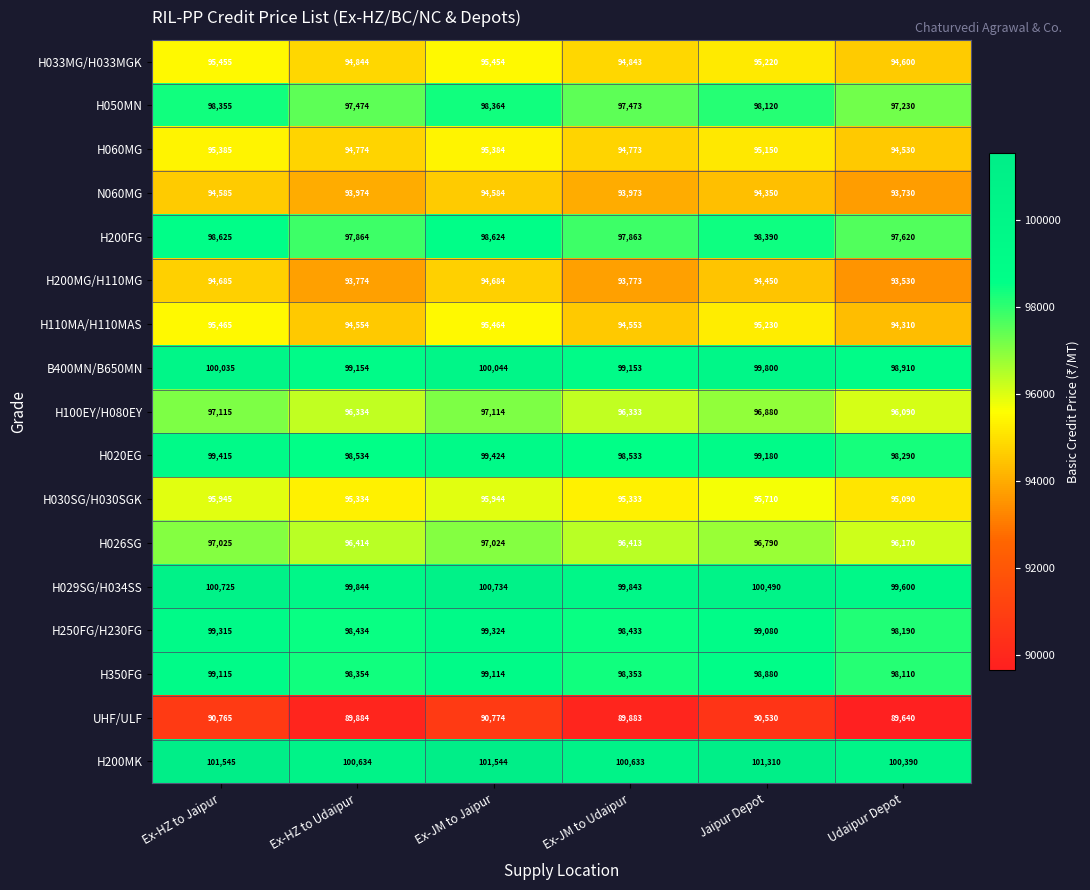

What is the sum of the H100EY/H080EY values at Jaipur Depot and Ex-JM to Udaipur?

193213